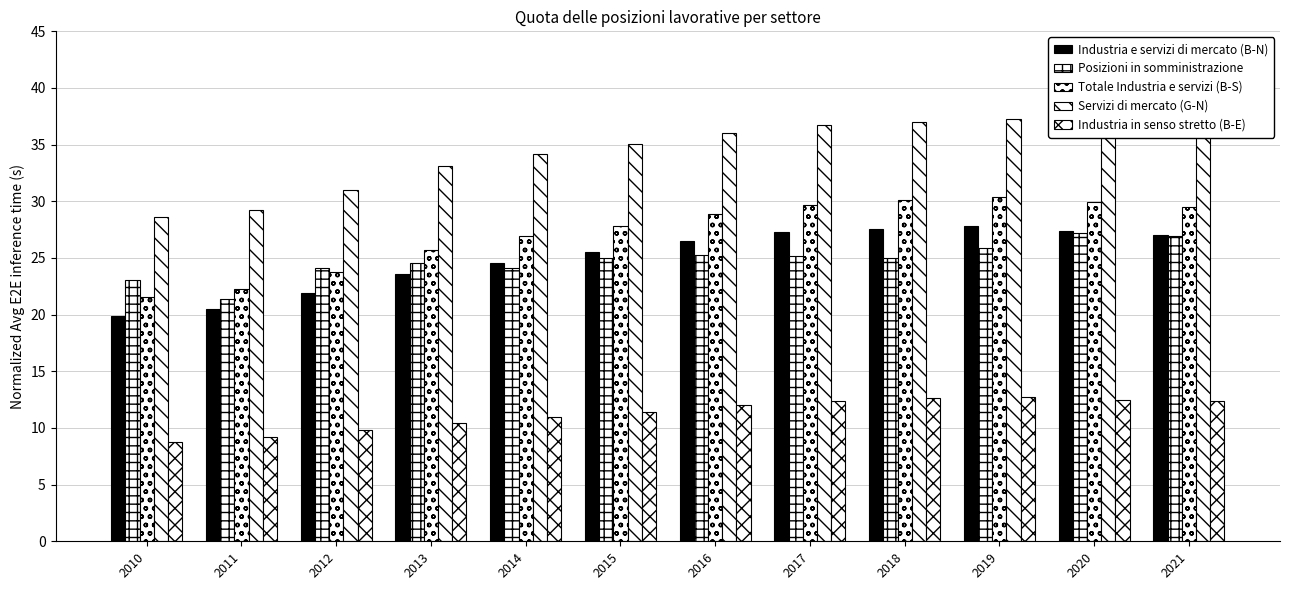

What is the value of the Industria in senso stretto (B-E) bar at the 7th from the left?

12.0